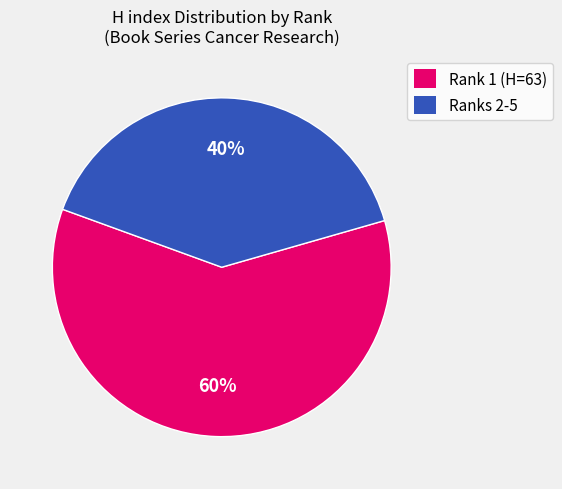

Does any single category account for the majority?

Yes